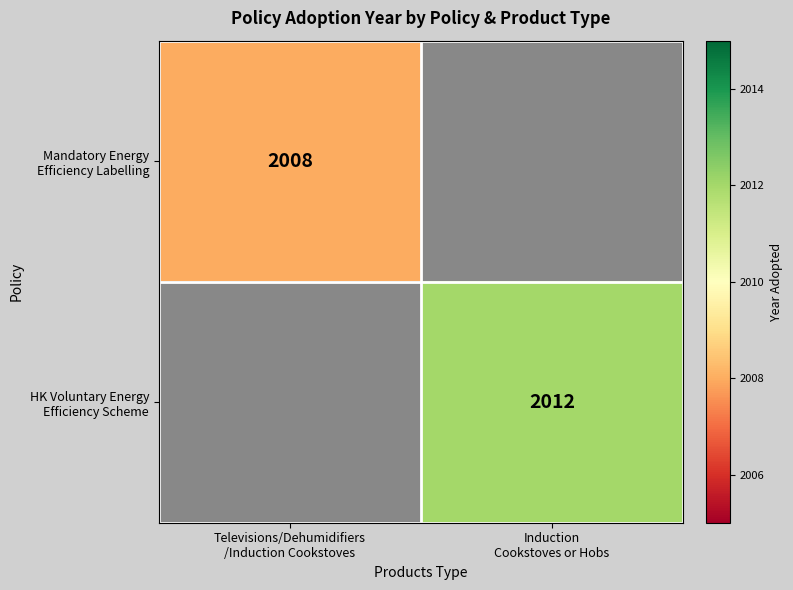

Rank the series by their maximum value, from lowest to highest.

Mandatory Energy Efficiency Labelling, HK Voluntary Energy Efficiency Scheme